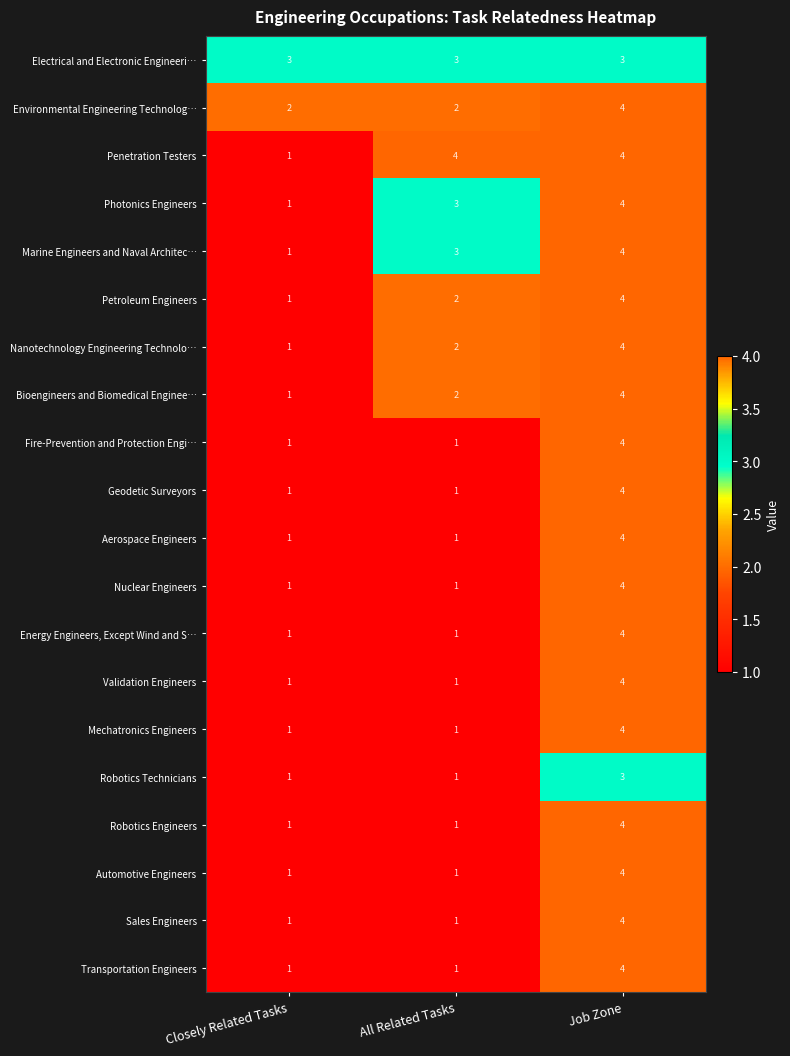

What is the sum of the Marine Engineers and Naval Architec… values at All Related Tasks and Job Zone?

7